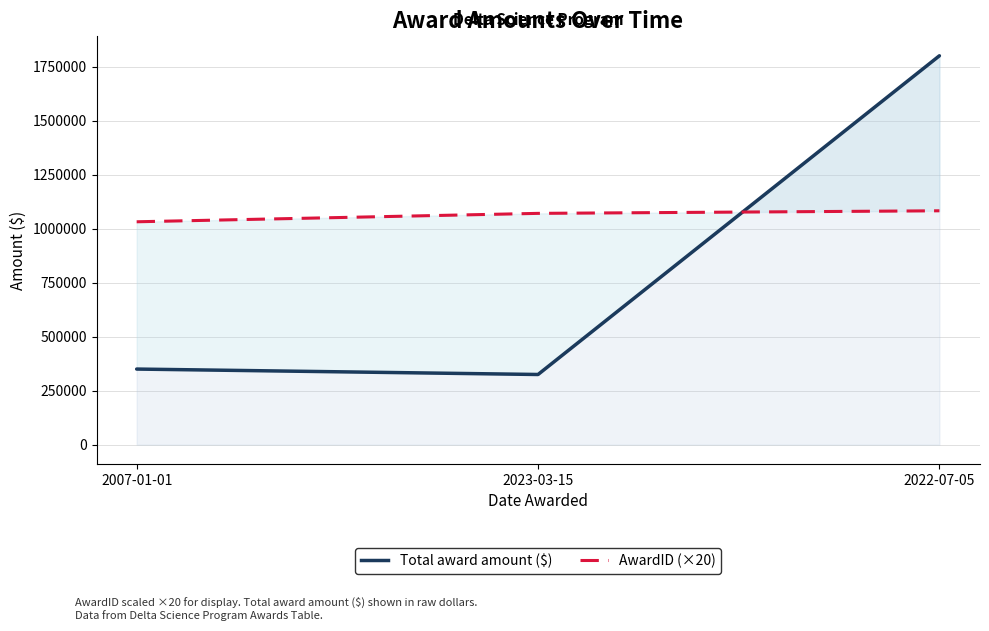

Reading right to left, extract all data points from this chart.

Total award amount ($): 1800000.0	324856.4	350000.0
AwardID (×20): 1082540.0	1070620.0	1031680.0